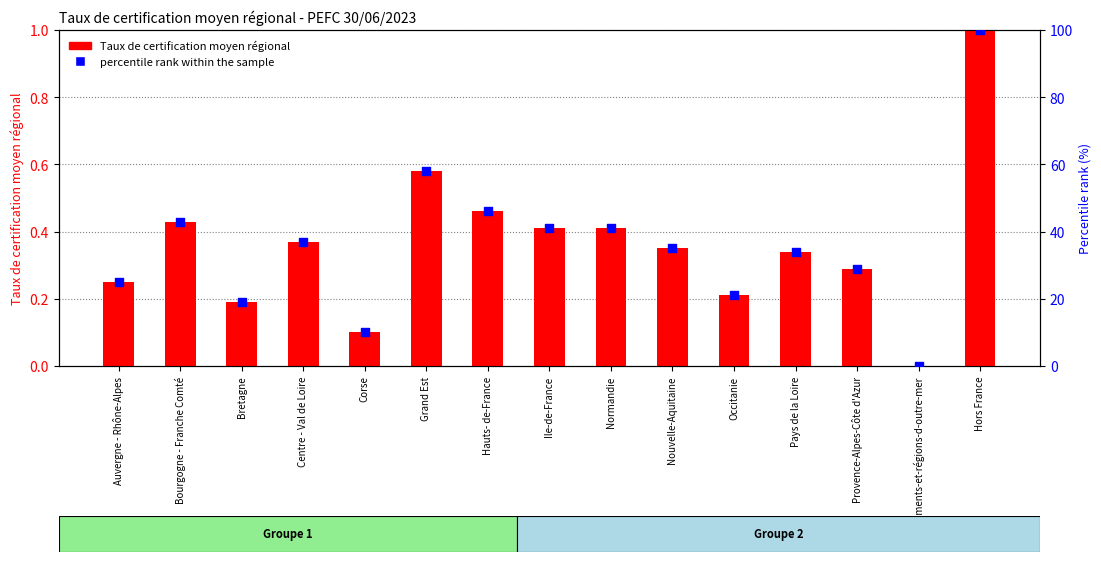

At which category is the sum across all series the highest?

Hors France